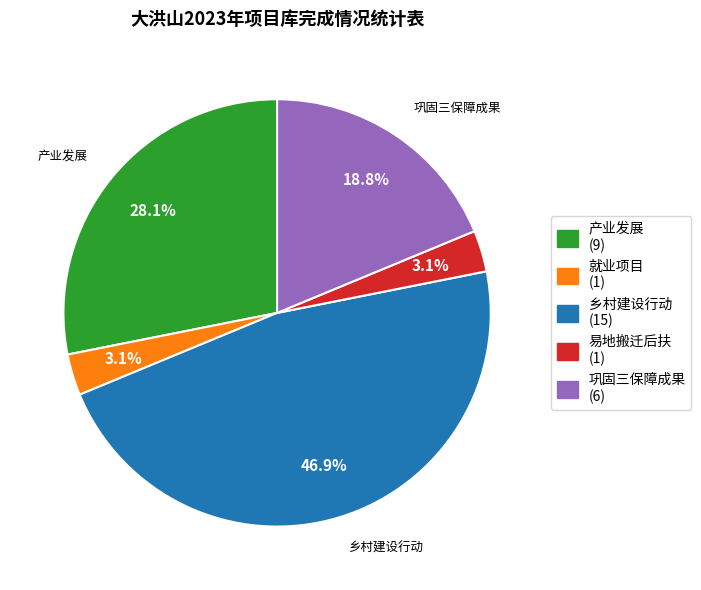

How much of the chart is everything except 易地搬迁后扶?

96.9%